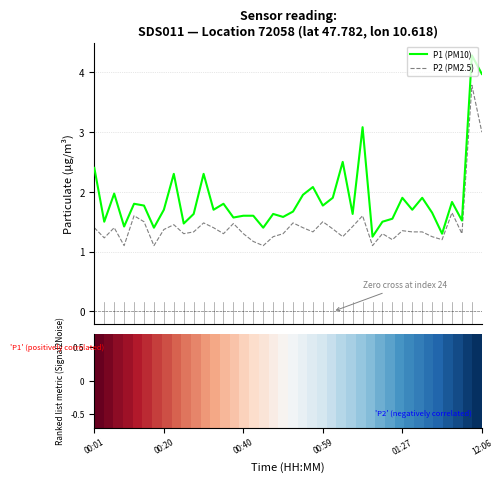

List the series in order of their overall mean, highest first.

P1 (PM10), P2 (PM2.5)